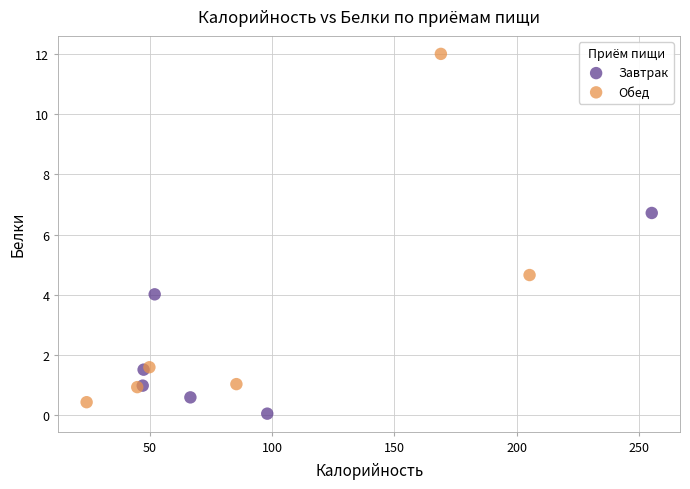

What are all the series names shown in the legend?

Завтрак, Обед